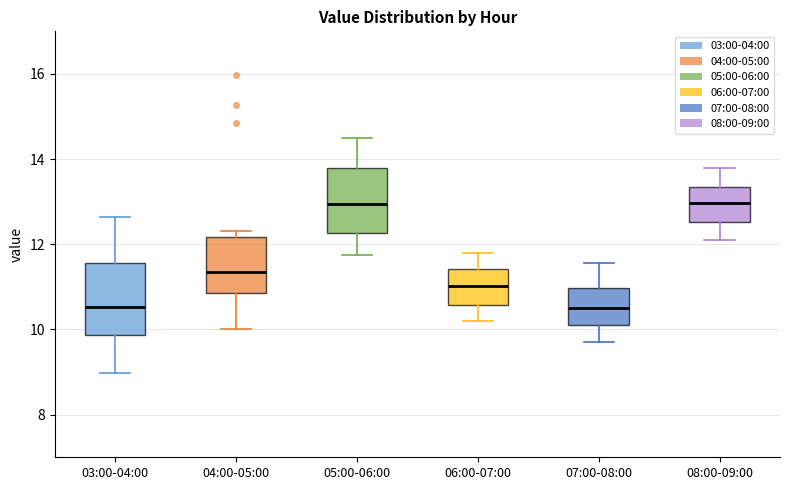

Where is the upper edge of the box for 06:00-07:00 on the y-axis? The values are not printed on the chart, so give them approximately, as read against the axis.

11.4